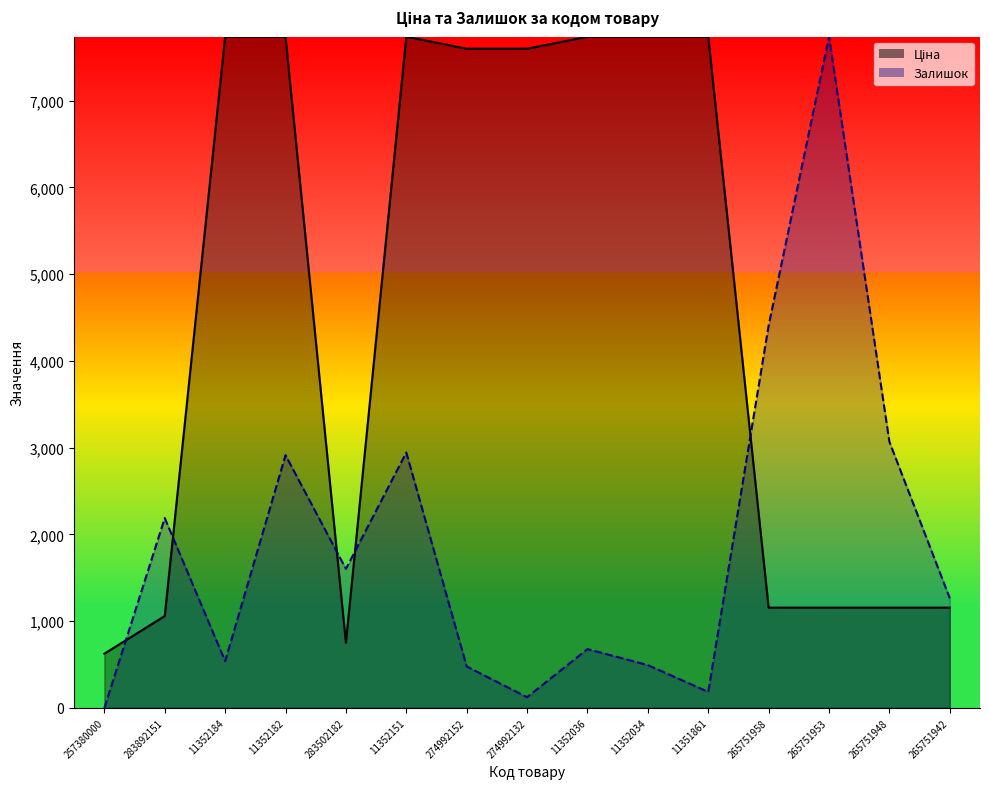

What is the sum of the Ціна values at 265751948 and 257380000?

1780.3